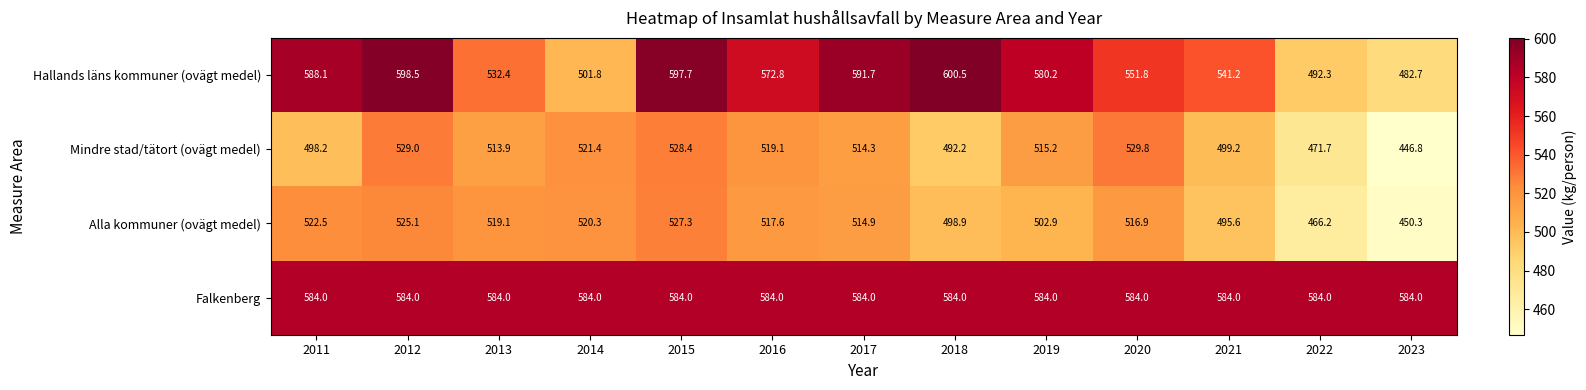

What is the total value across all series at 2014?

2127.5